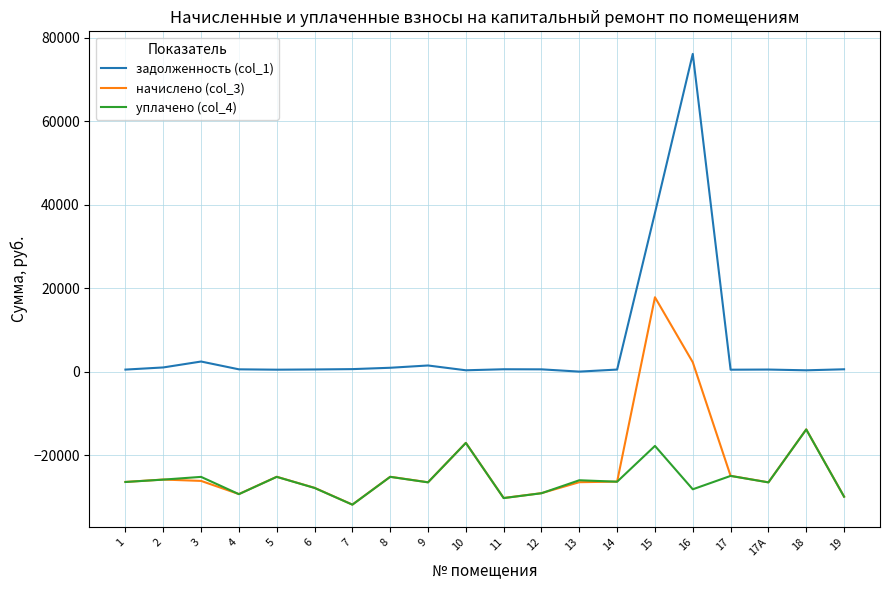

Which series has the widest spread of values?

задолженность (col_1)